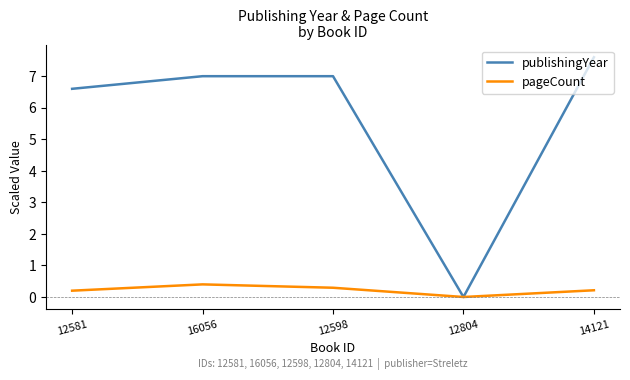

What is the total value across all series at 14121?

7.8